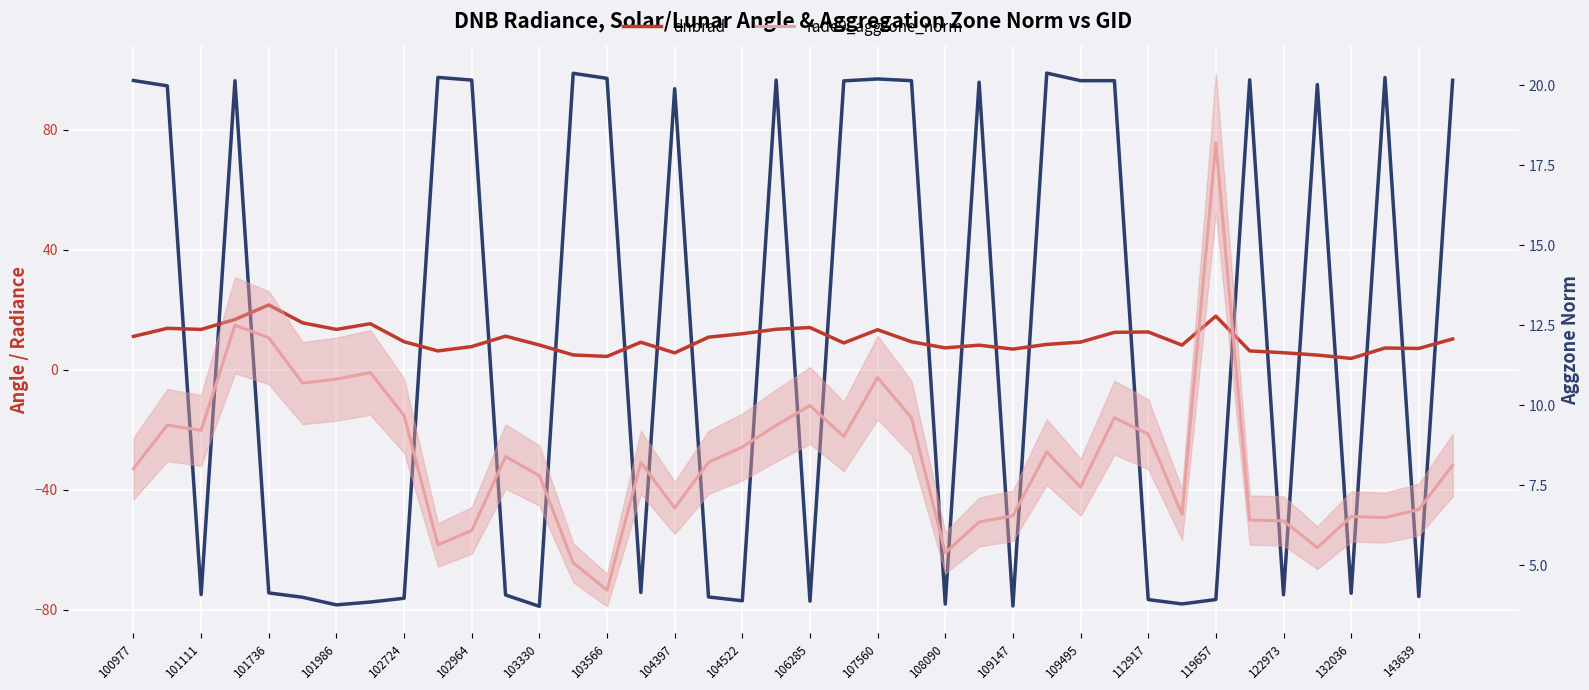

The value of rade9_aggzone_norm at 122973 is 3.3. True or false?

False